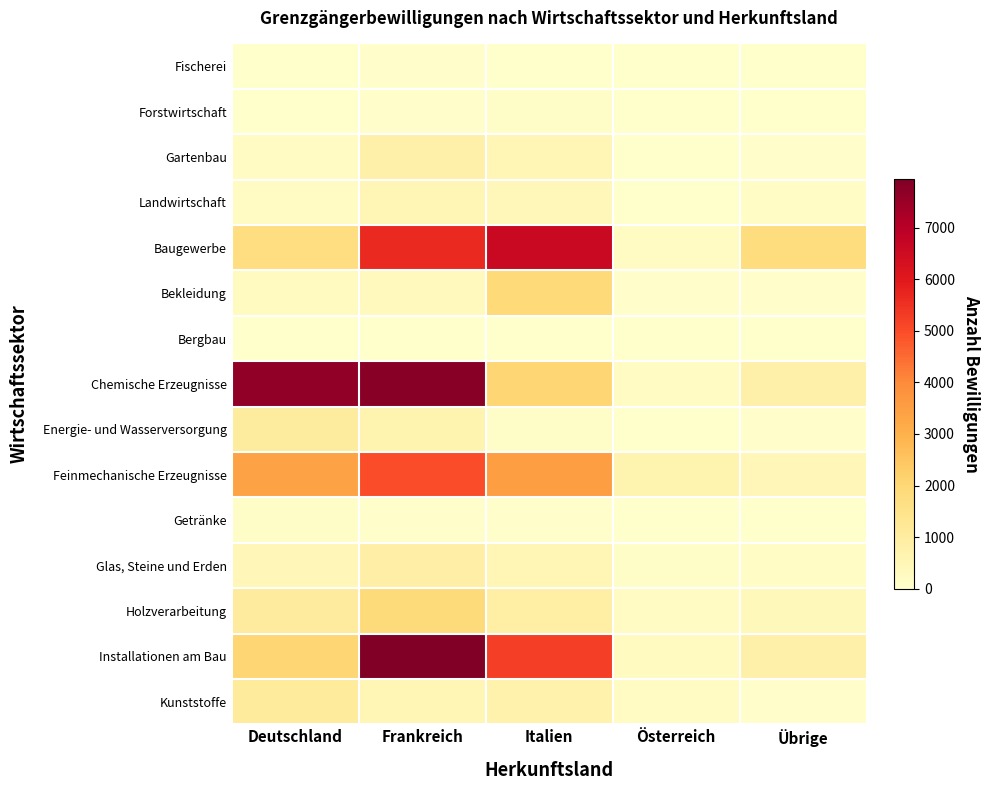

What is the total value across all series at Frankreich?

32046